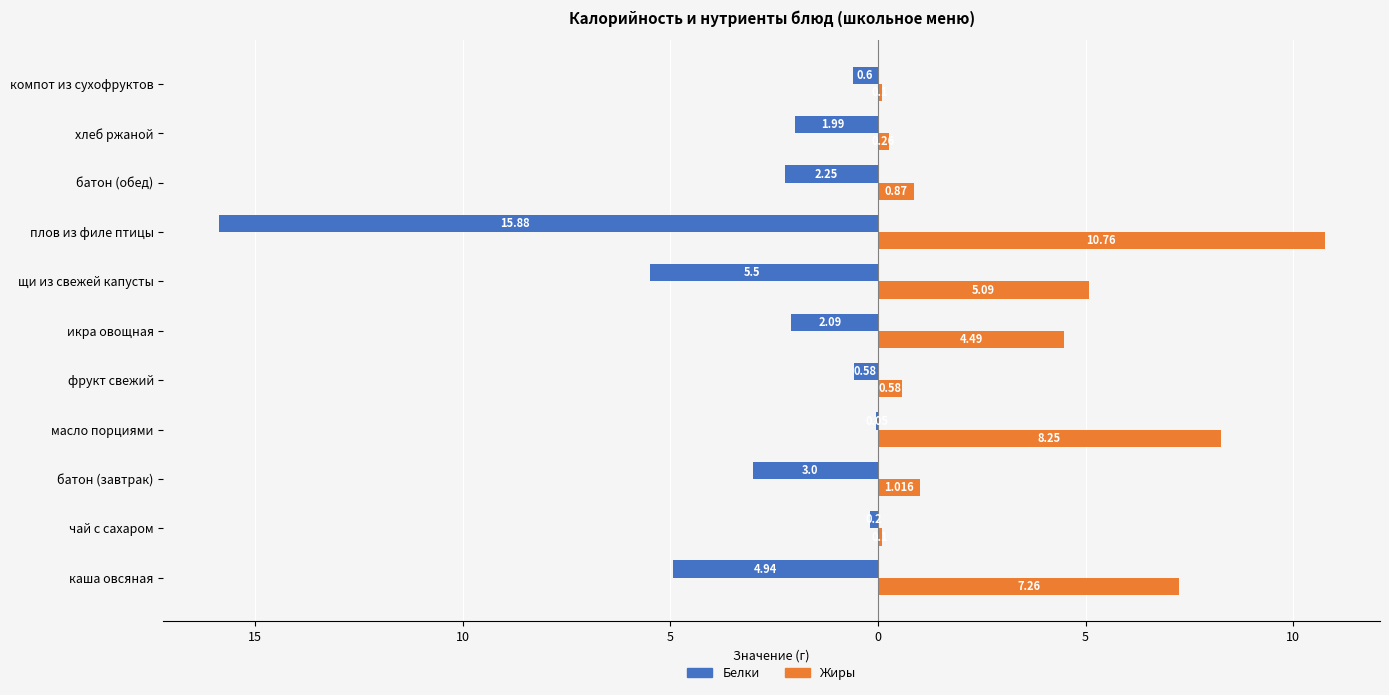

Which series has the largest total across all categories?

Жиры